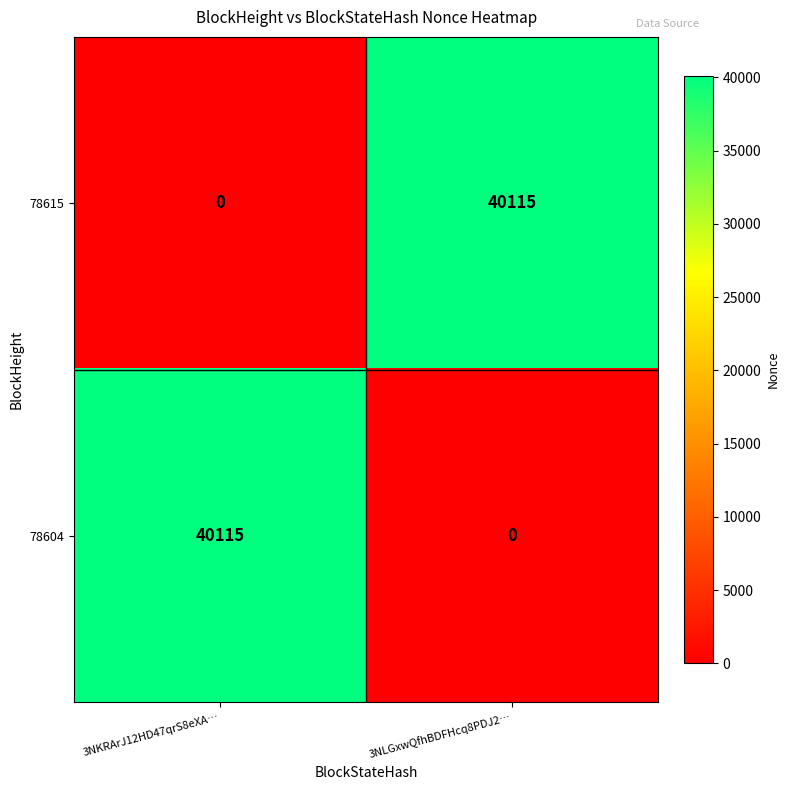

How many distinct data groups are displayed?

2